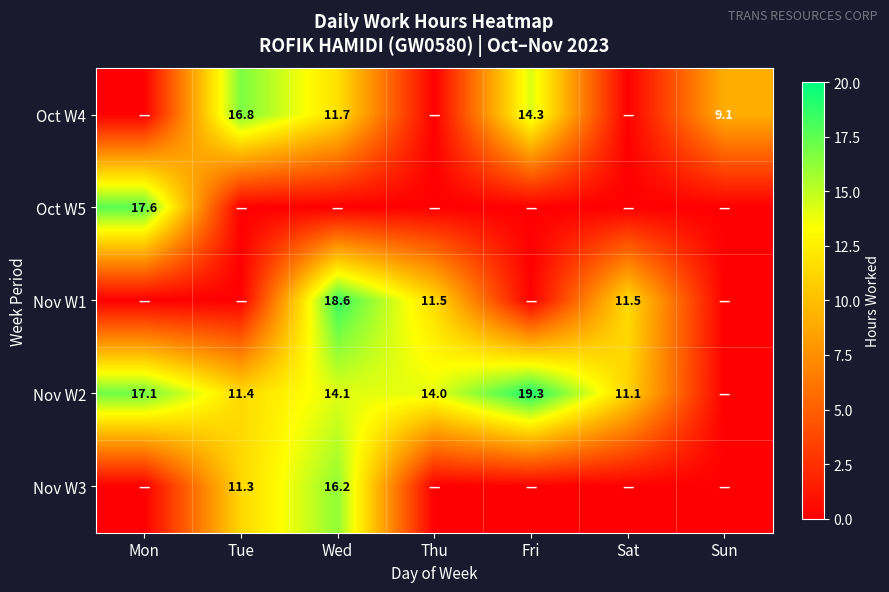

Is it true that Nov W2 equals 8.3 at Fri?

False